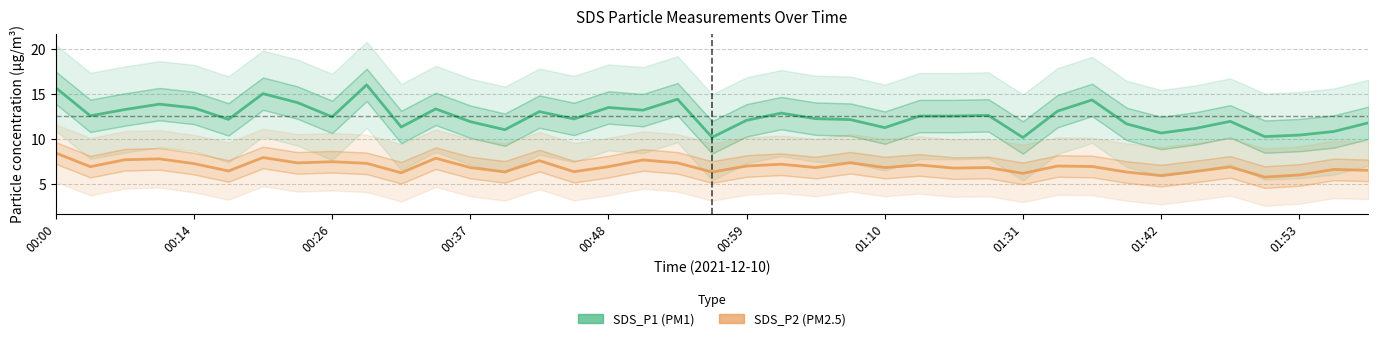

What is the minimum value for SDS_P1?

10.1